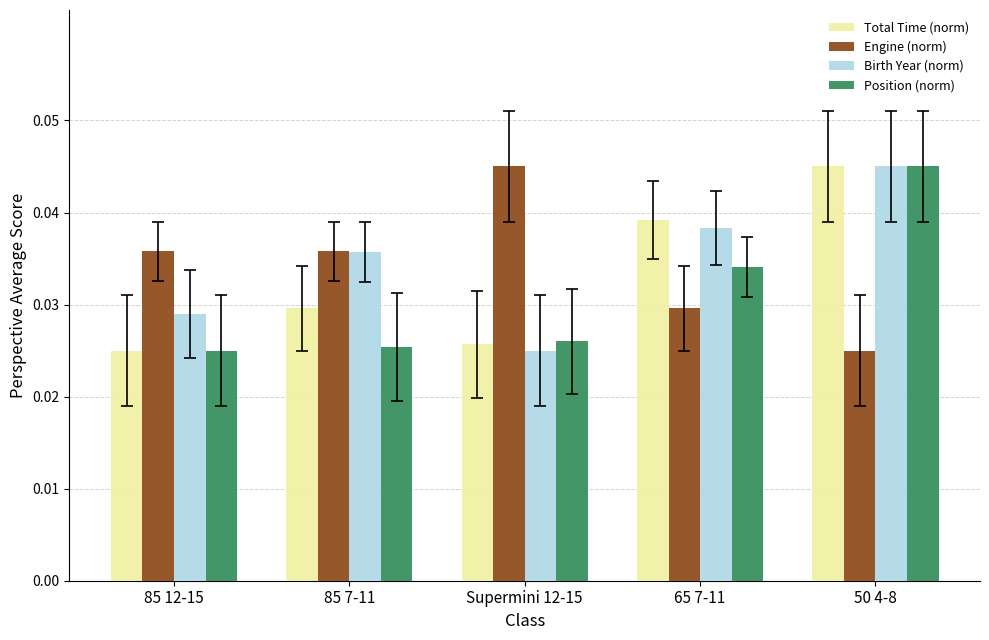

How many bars are there in each group?

4